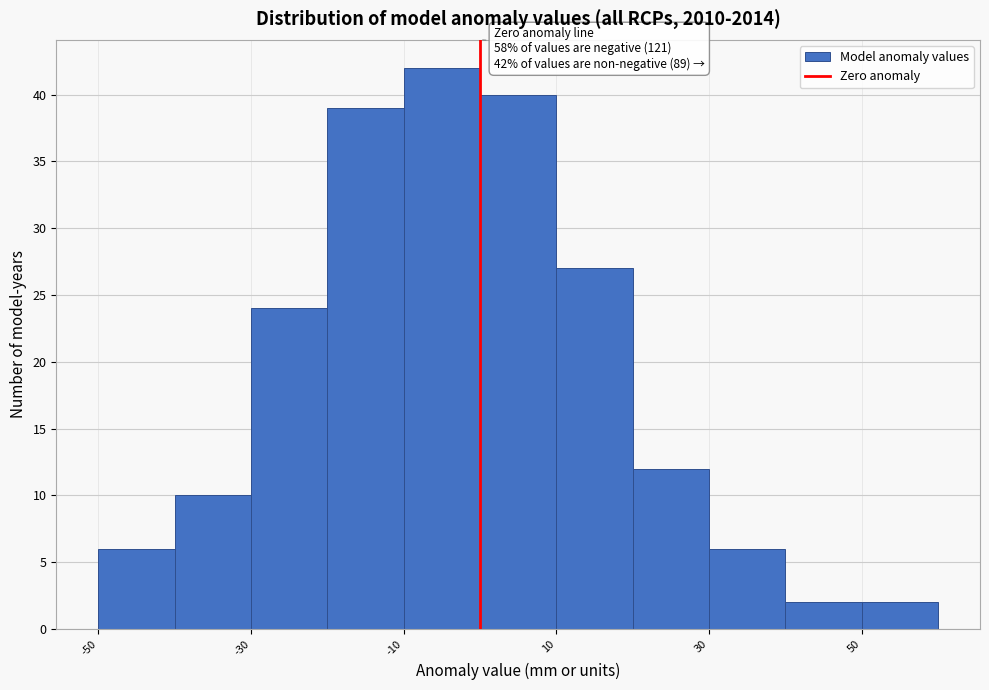

Which range on the x-axis has the tallest bar?

-10 to 0